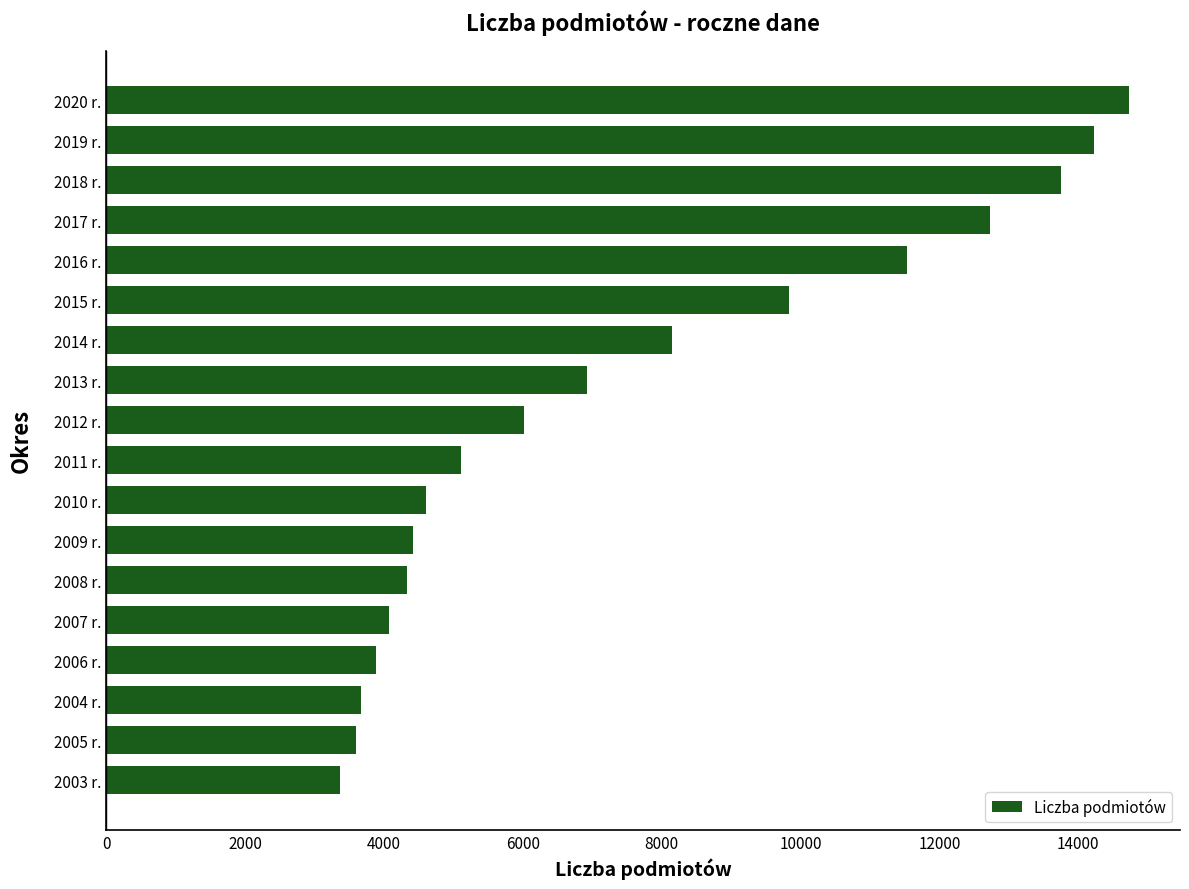

What is the minimum value shown in the chart?

3370